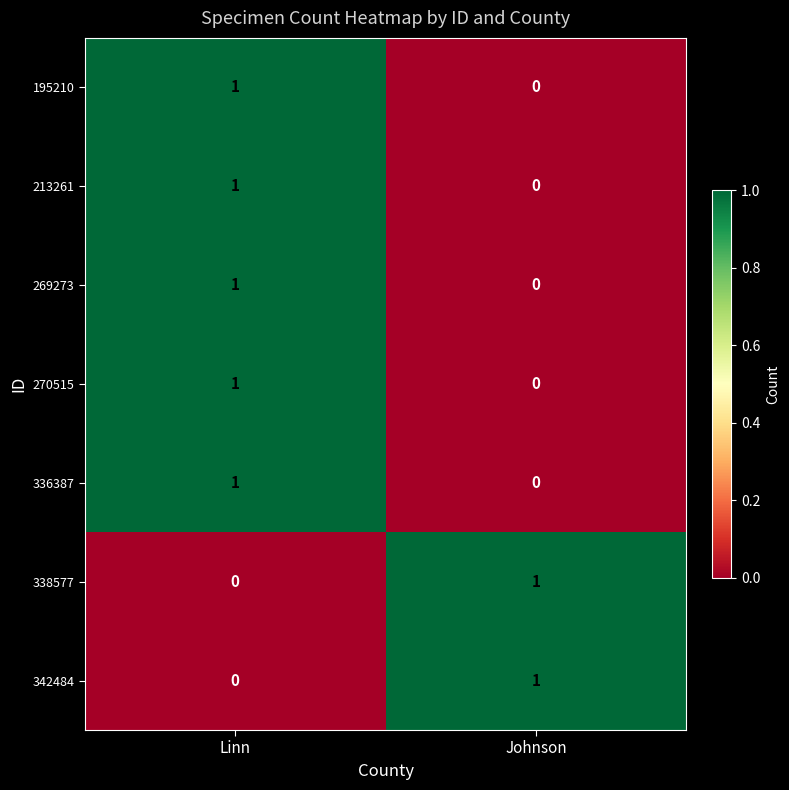

Where is 213261 nearest to the value 0?

Johnson